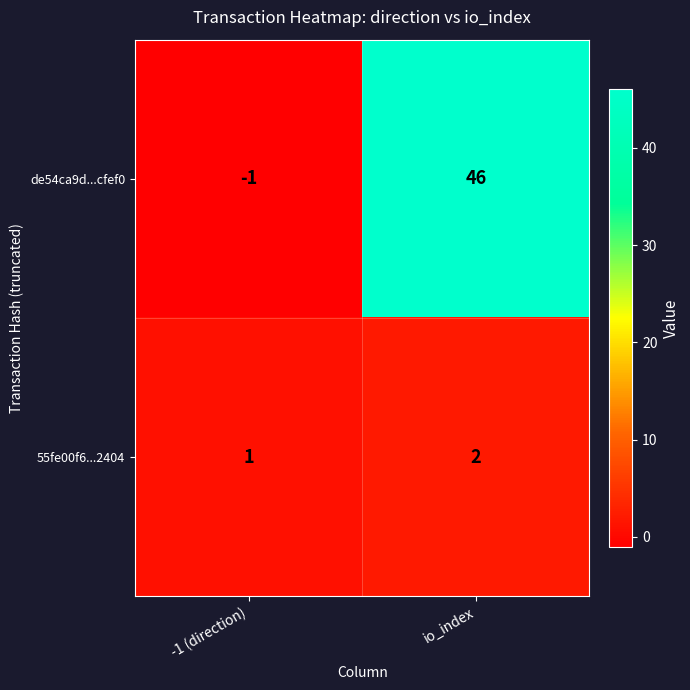

What is the spread (max minus min) of values at io_index?

44